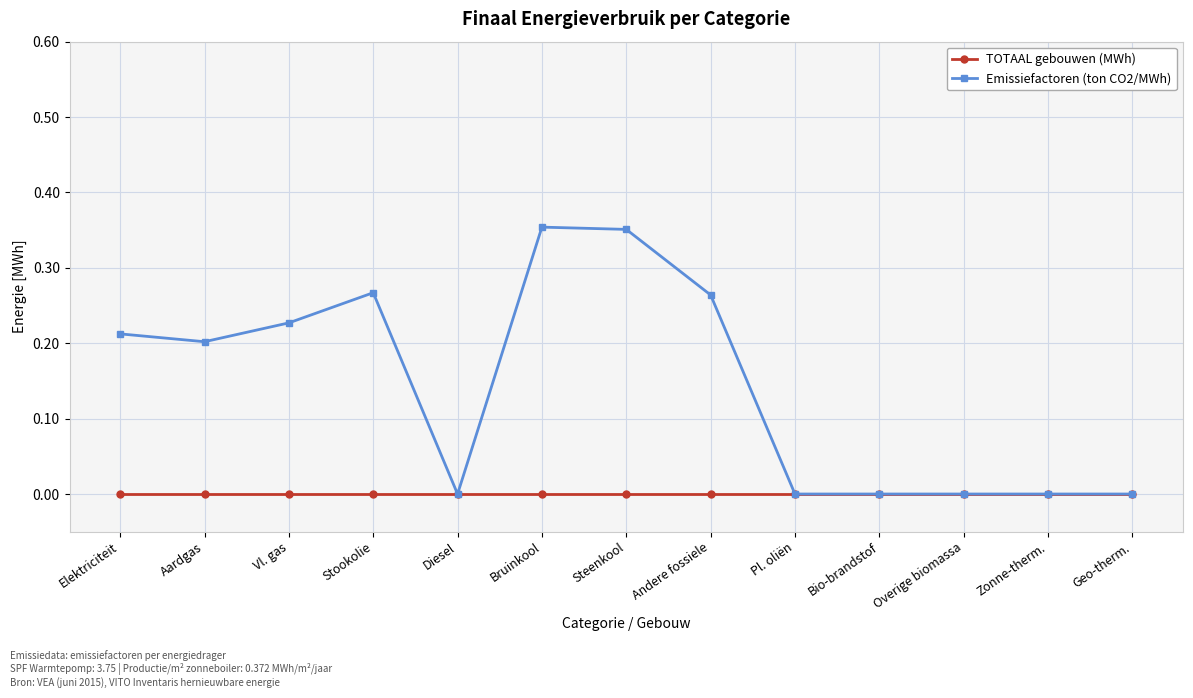

Where is the first local maximum for Emissiefactoren (ton CO2/MWh)?

Stookolie